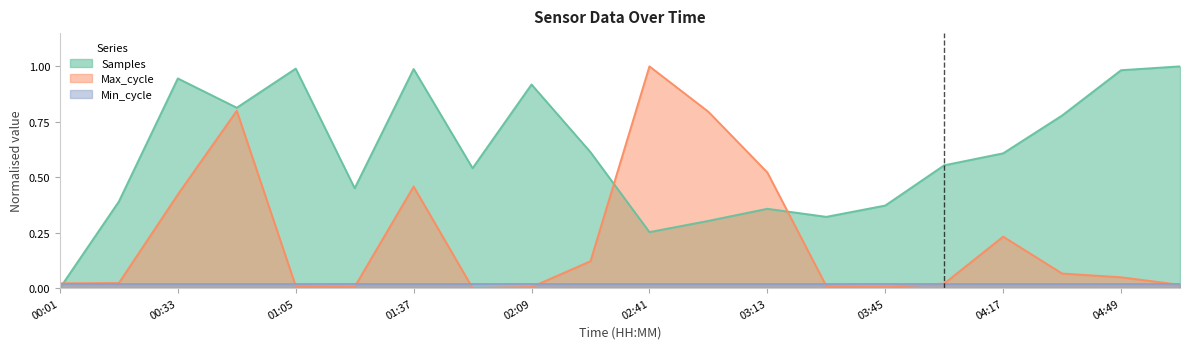

Is it true that Samples equals 1.0 at 01:37?

True